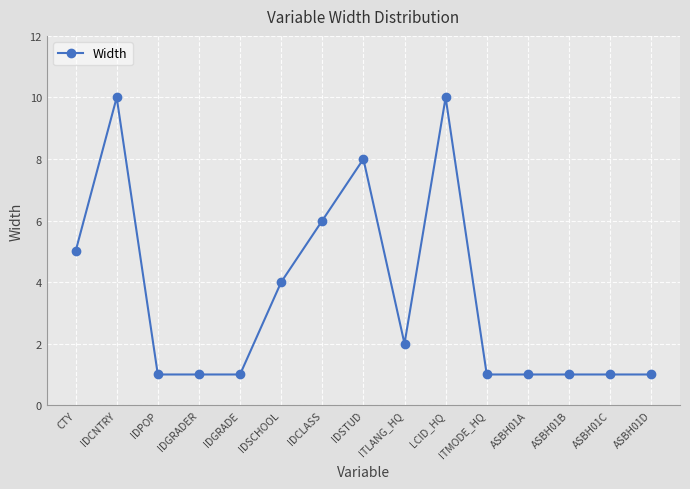

What is the difference between the values at ASBH01C and IDSTUD?

7